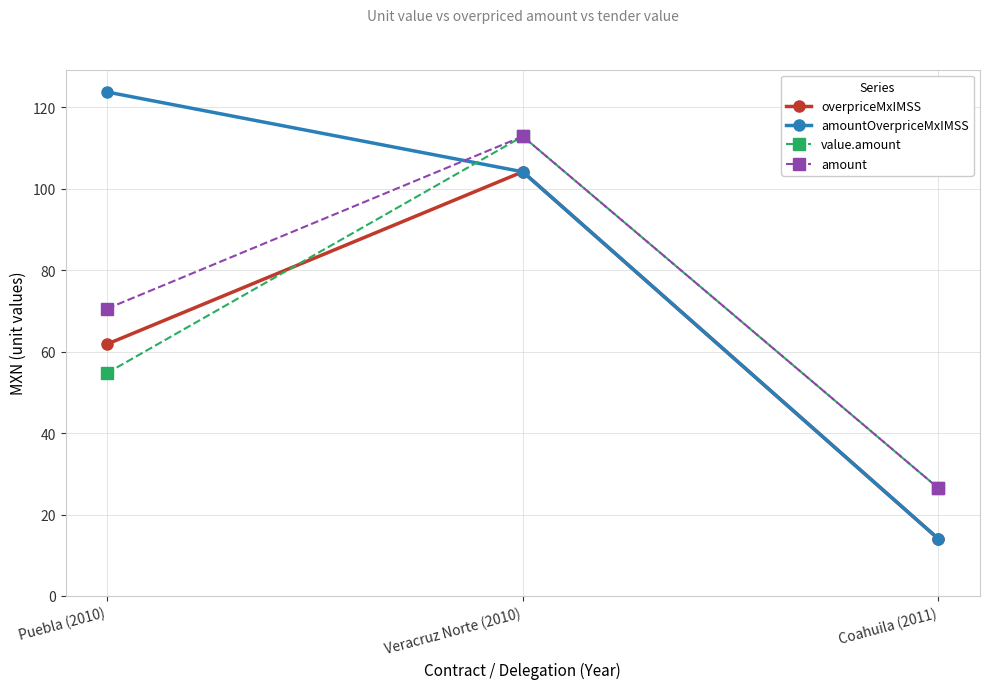

Reading left to right, what are all the values shown in this chart?

overpriceMxIMSS: 61.9	104.2	14.1
amountOverpriceMxIMSS: 123.8	104.2	14.1
value.amount: 54.8	112.9	26.5
amount: 70.6	112.9	26.5